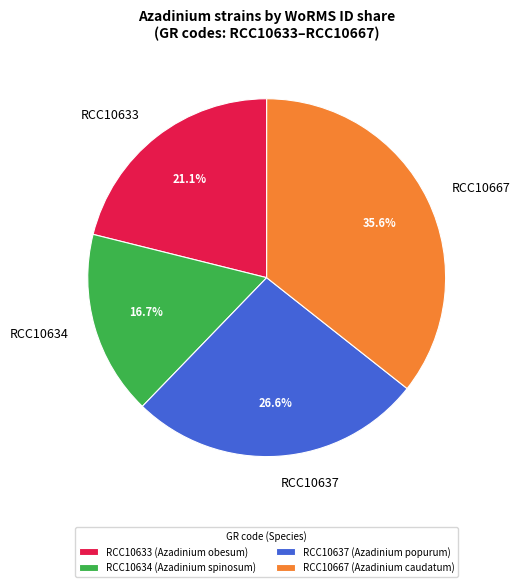

True or false: RCC10667 accounts for 46% of the total.

False